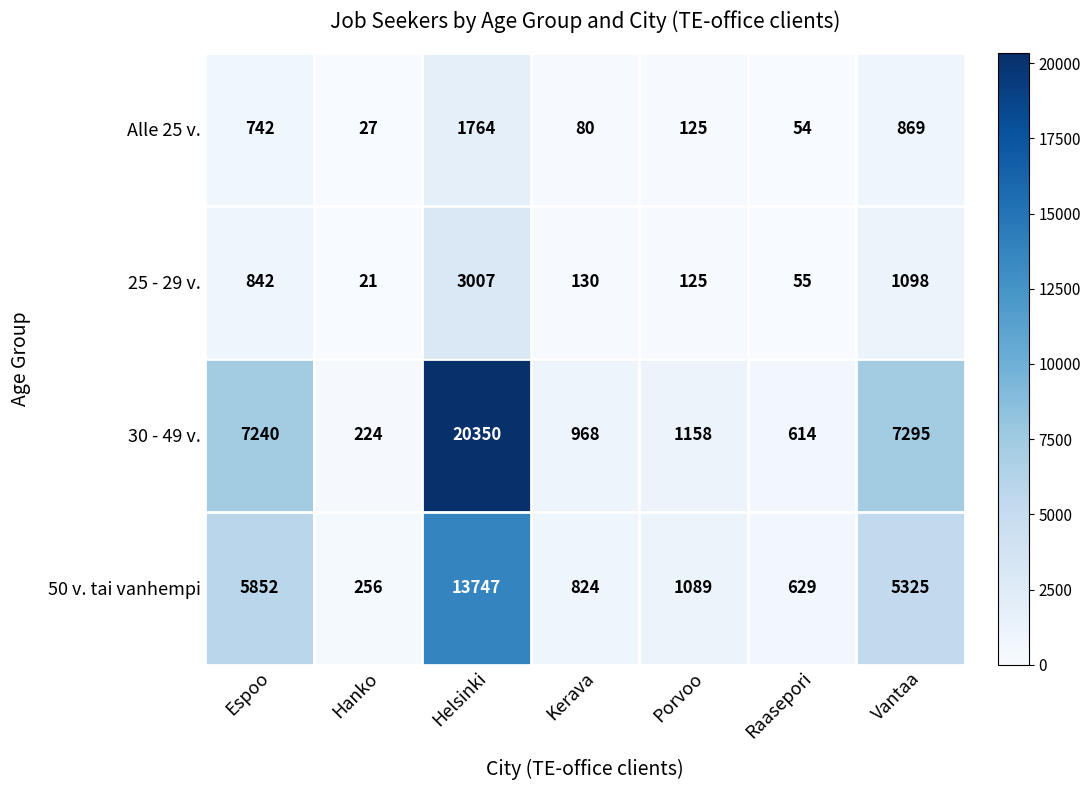

What is the total value across all series at Hanko?

528